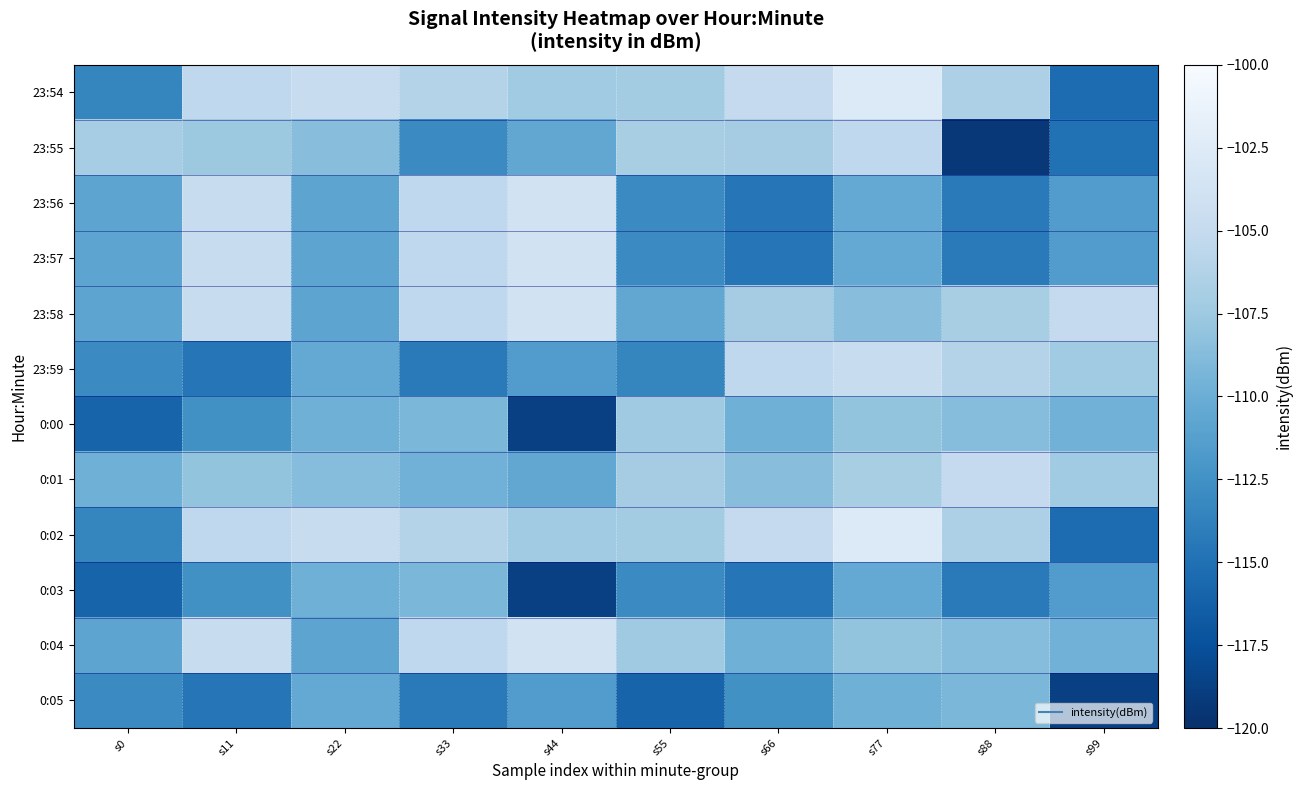

Reading right to left, transcribe all the data shown in this chart.

23:54: s99=-115.3	s88=-106.5	s77=-102.7	s66=-105.0	s55=-107.2	s44=-107.3	s33=-106.1	s22=-104.7	s11=-105.4	s0=-113.4
23:55: s99=-114.9	s88=-119.3	s77=-105.4	s66=-107.1	s55=-106.8	s44=-110.6	s33=-113.0	s22=-108.6	s11=-107.5	s0=-107.0
23:56: s99=-111.6	s88=-114.2	s77=-110.5	s66=-114.5	s55=-113.0	s44=-103.9	s33=-105.4	s22=-110.8	s11=-104.8	s0=-110.8
23:57: s99=-111.6	s88=-114.2	s77=-110.5	s66=-114.5	s55=-113.0	s44=-103.9	s33=-105.4	s22=-110.8	s11=-104.8	s0=-110.8
23:58: s99=-105.0	s88=-106.8	s77=-108.6	s66=-107.1	s55=-110.6	s44=-103.9	s33=-105.4	s22=-110.8	s11=-104.8	s0=-110.8
23:59: s99=-107.3	s88=-106.1	s77=-104.7	s66=-105.4	s55=-113.4	s44=-111.6	s33=-114.2	s22=-110.5	s11=-114.5	s0=-113.0
0:00: s99=-109.6	s88=-108.7	s77=-108.0	s66=-109.8	s55=-107.4	s44=-118.7	s33=-109.2	s22=-109.8	s11=-112.6	s0=-115.9
0:01: s99=-107.3	s88=-105.0	s77=-106.8	s66=-108.6	s55=-107.1	s44=-110.6	s33=-109.6	s22=-108.7	s11=-108.0	s0=-109.8
0:02: s99=-115.3	s88=-106.5	s77=-102.7	s66=-105.0	s55=-107.2	s44=-107.3	s33=-106.1	s22=-104.7	s11=-105.4	s0=-113.4
0:03: s99=-111.6	s88=-114.2	s77=-110.5	s66=-114.5	s55=-113.0	s44=-118.7	s33=-109.2	s22=-109.8	s11=-112.6	s0=-115.9
0:04: s99=-109.6	s88=-108.7	s77=-108.0	s66=-109.8	s55=-107.4	s44=-103.9	s33=-105.4	s22=-110.8	s11=-104.8	s0=-110.8
0:05: s99=-118.7	s88=-109.2	s77=-109.8	s66=-112.6	s55=-115.9	s44=-111.6	s33=-114.2	s22=-110.5	s11=-114.5	s0=-113.0